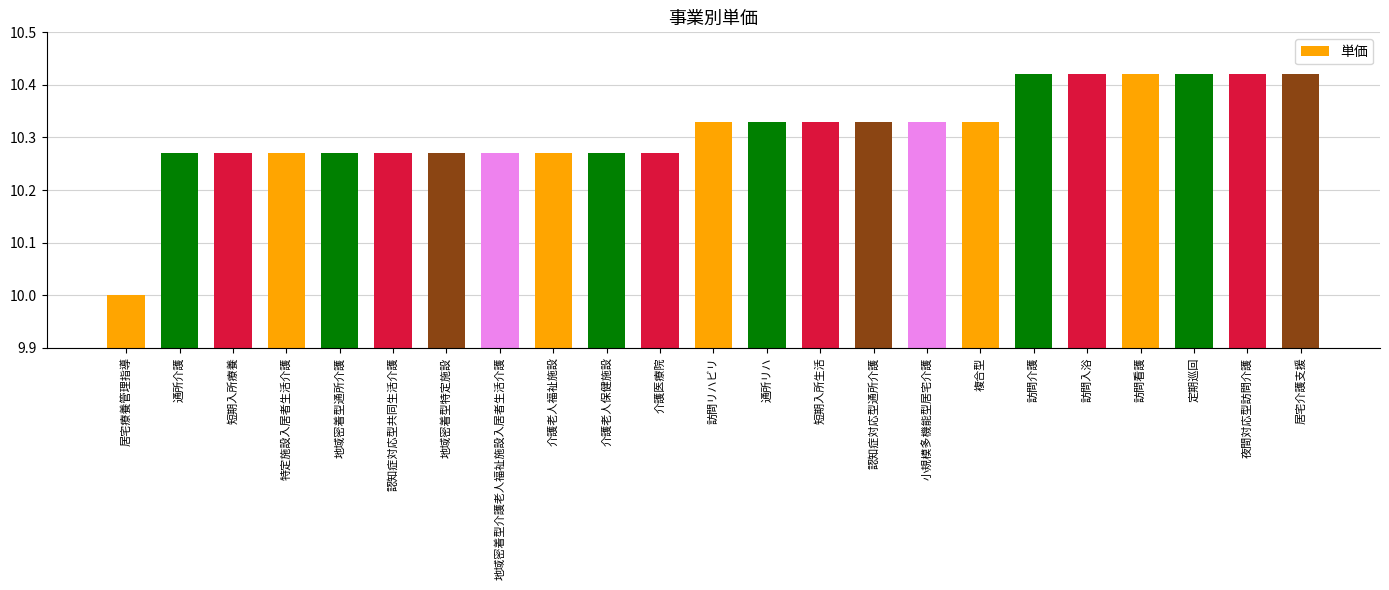

Which label corresponds to the smallest value in the chart?

居宅療養管理指導